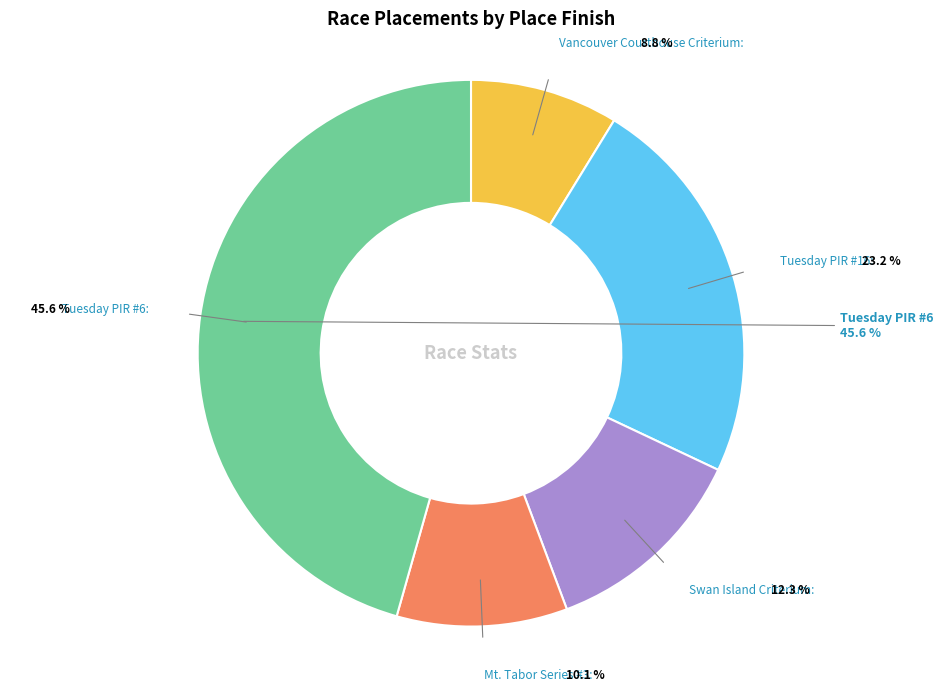

Count the number of slices in the pie.

5